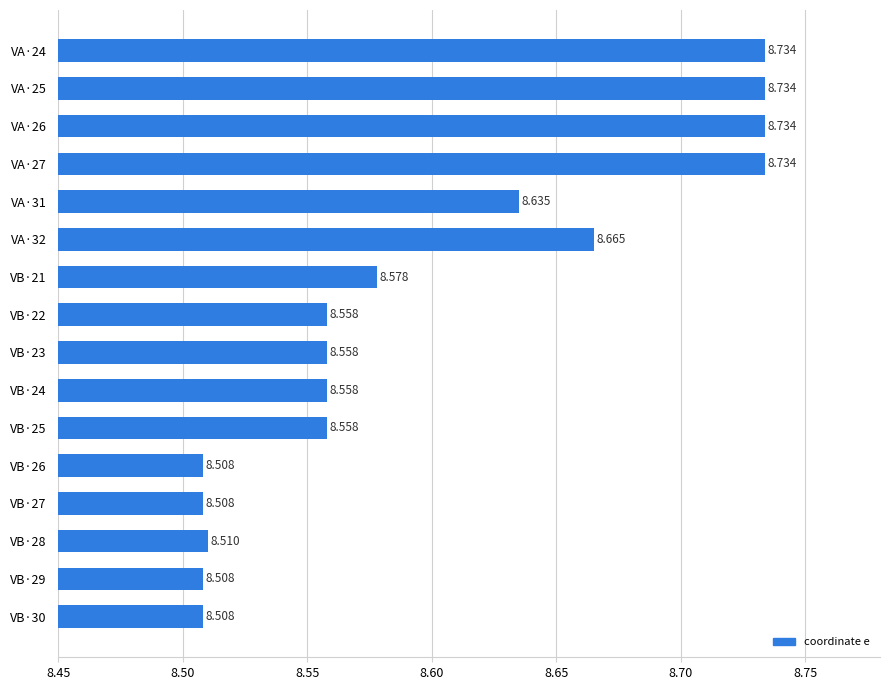

What is the difference between the maximum and second lowest values?

0.2